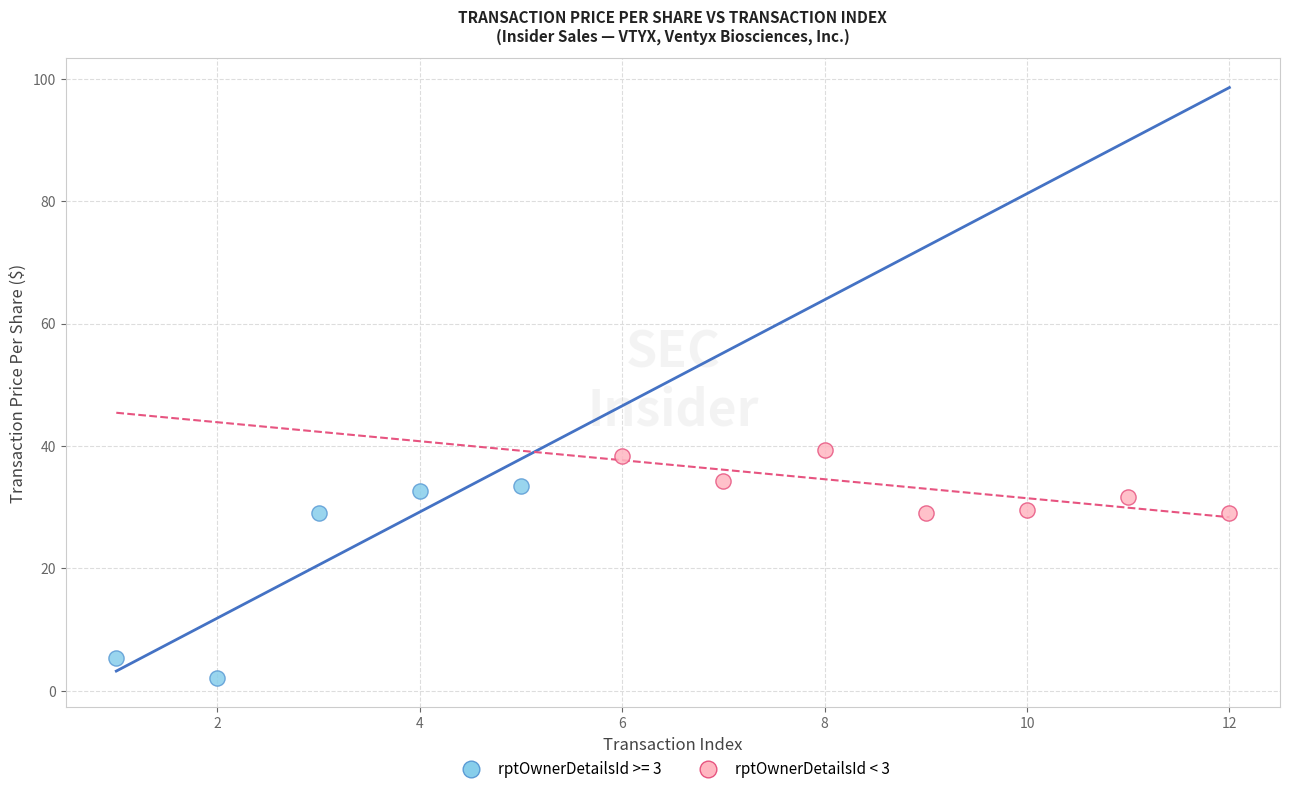

Which series reaches the minimum Y coordinate?

rptOwnerDetailsId >= 3